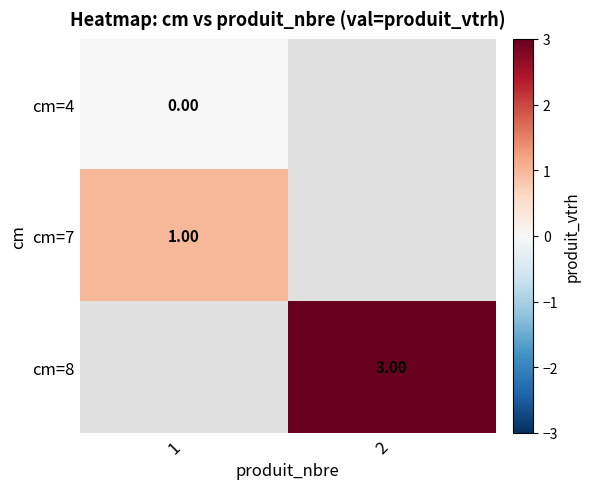

Between 1 and 2, which is larger?

2